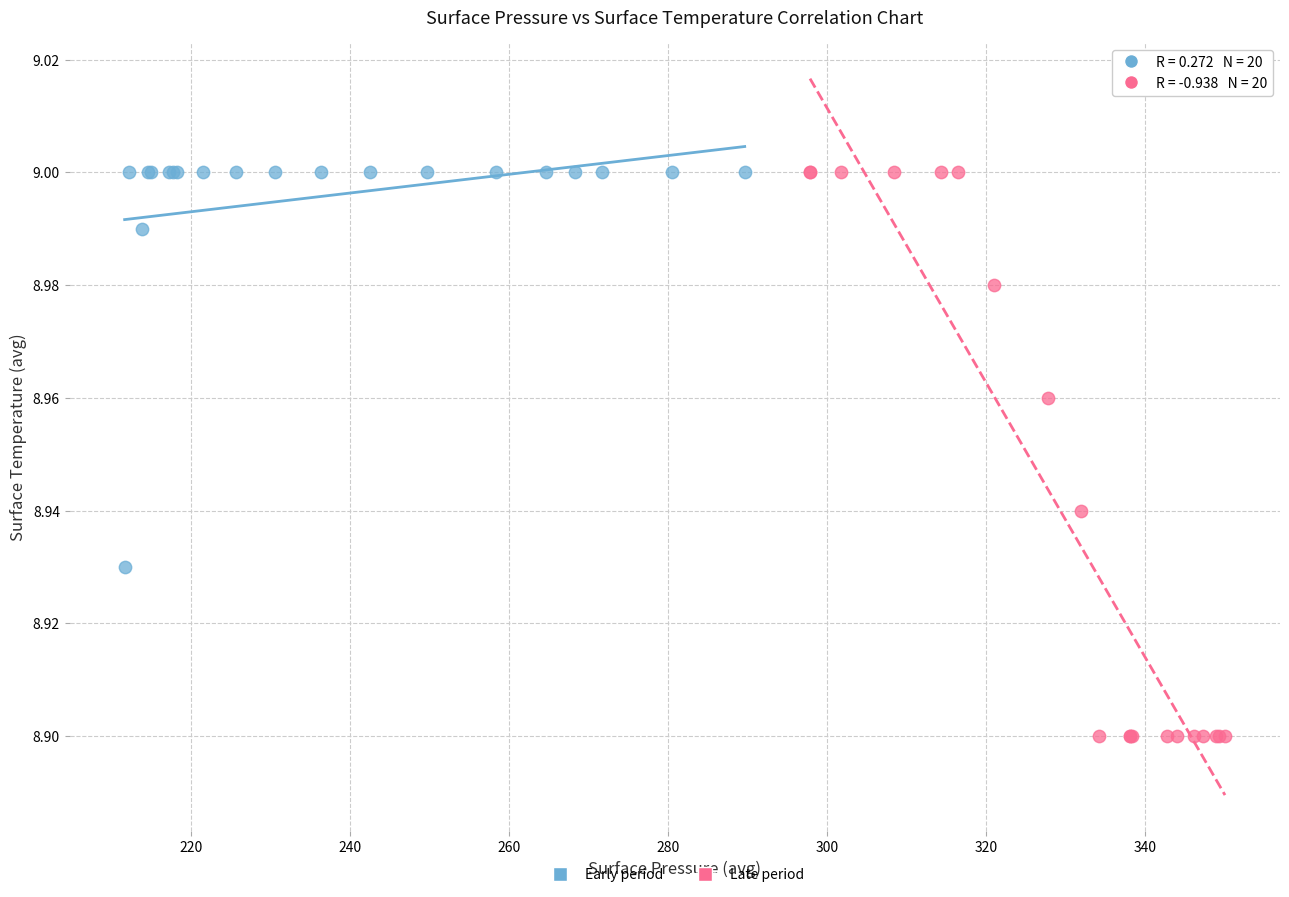

Which series has the largest Y range (max minus min)?

Late period